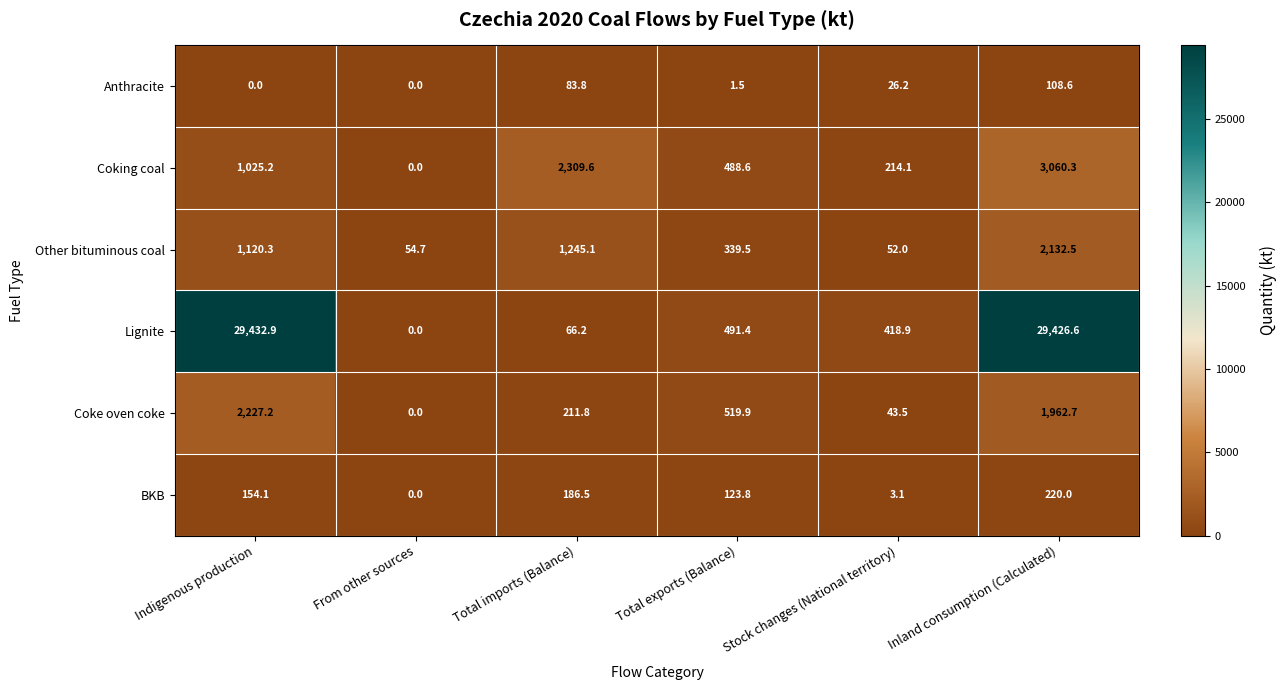

What is the average value of the Coking coal series?

1183.0